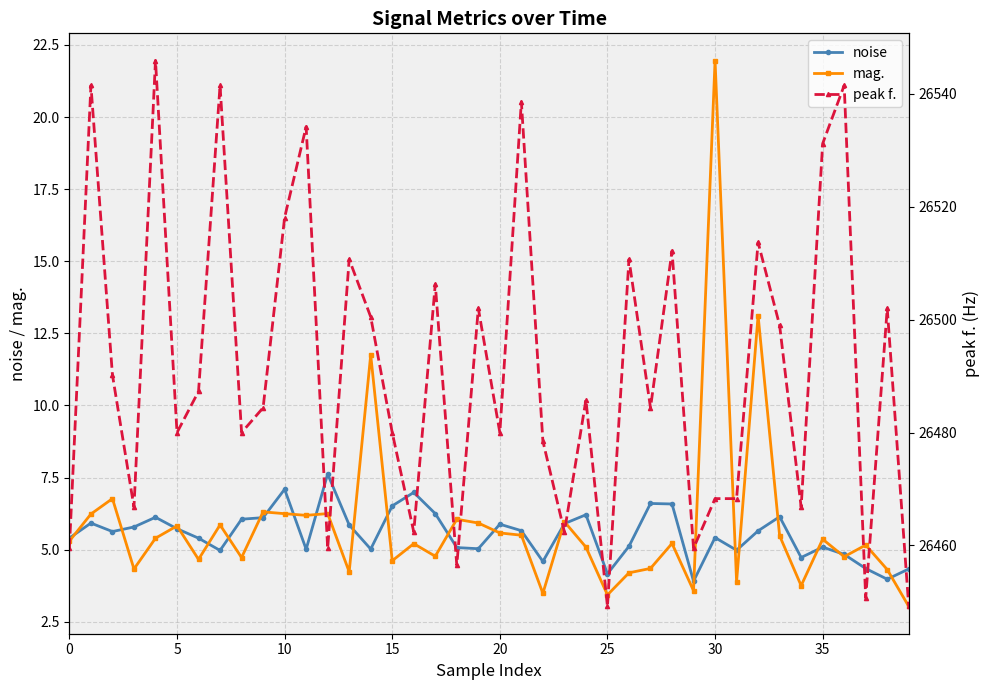

In peak f., how many points are higher than both neighbors (excluding endpoints)?

14